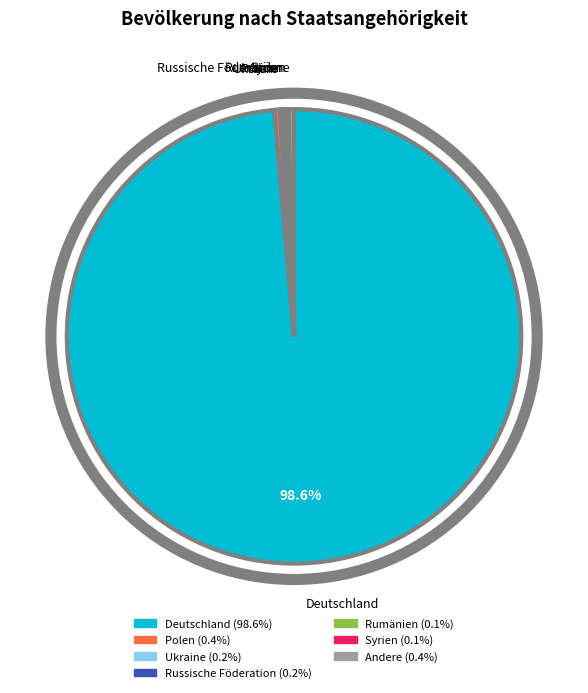

Is there any slice that represents more than half of the pie?

Yes